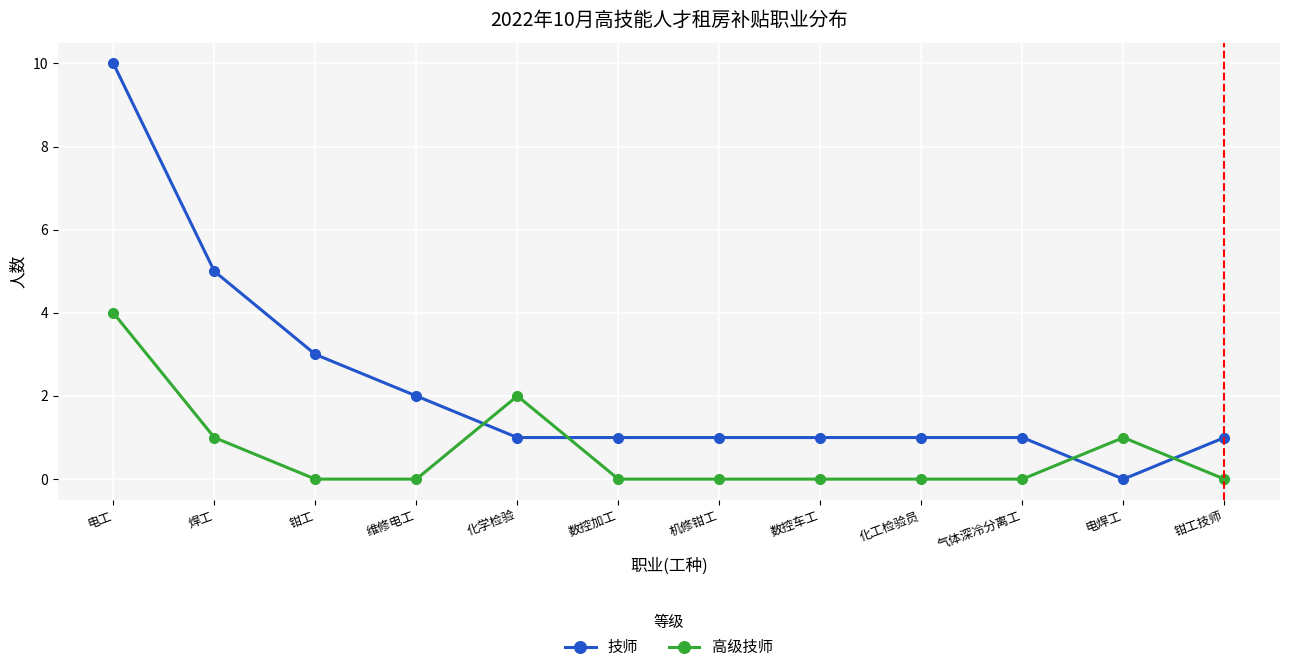

Between which two adjacent categories do 高级技师 and 技师 first intersect?

维修电工 and 化学检验